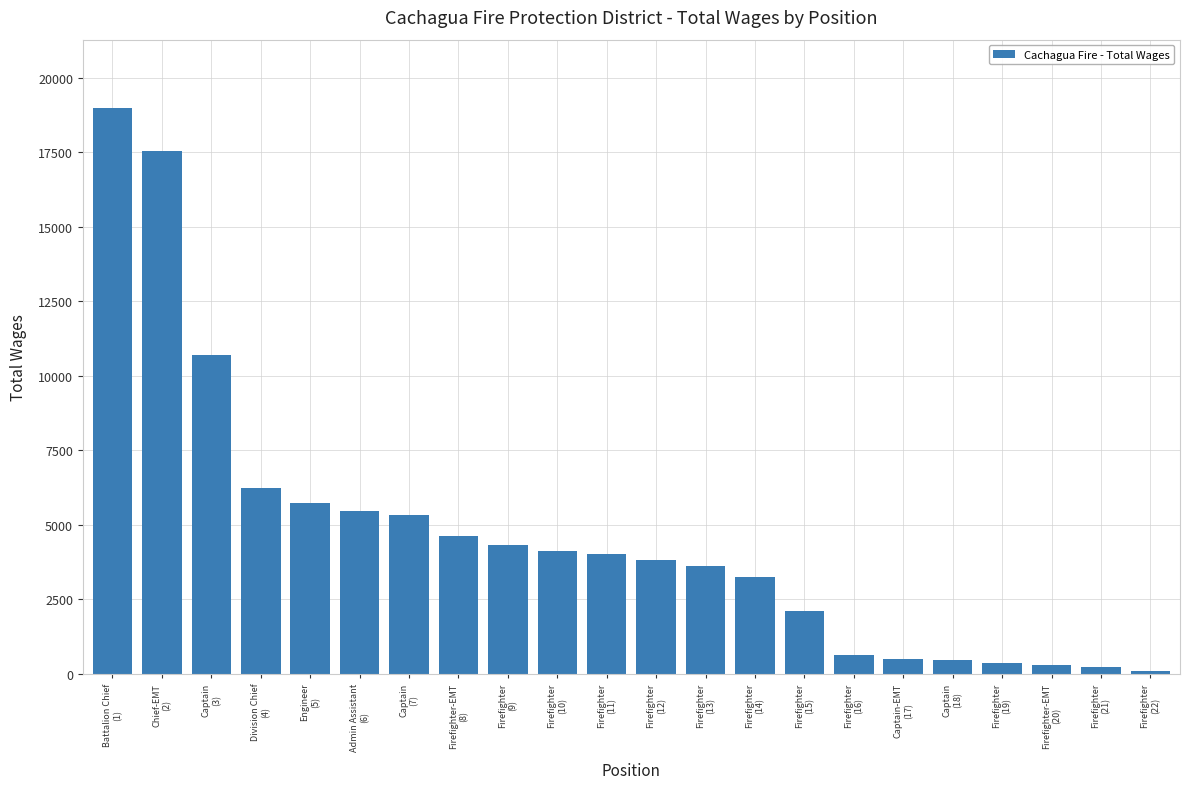

True or false: the data shows 3230 at Firefighter
(14).

True